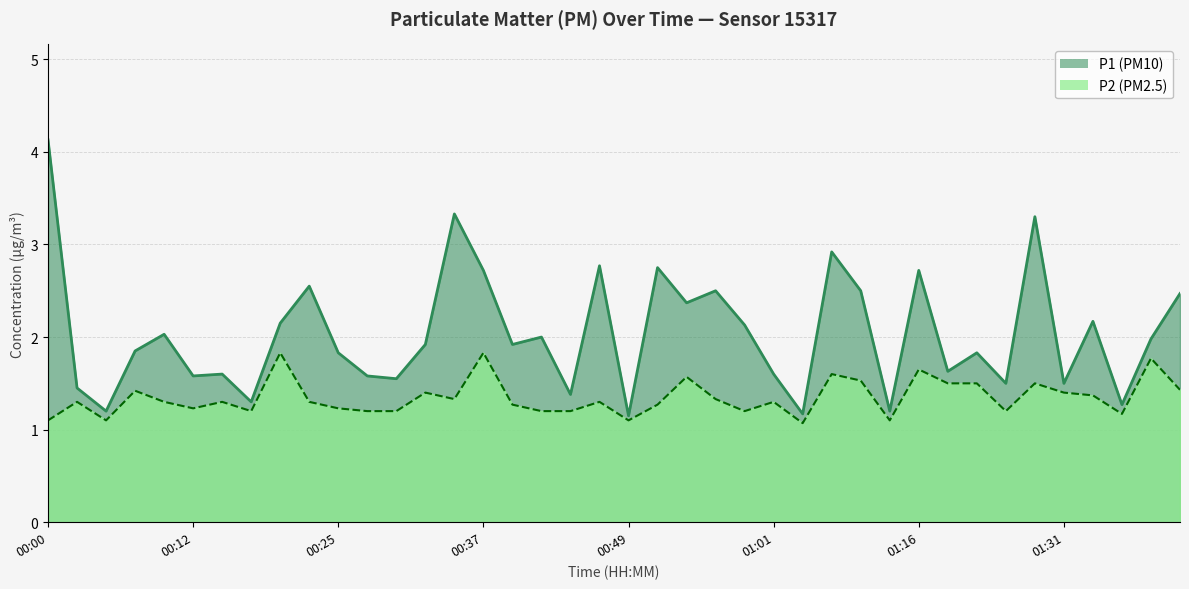

At how many categories does at least one series exceed 3?

3